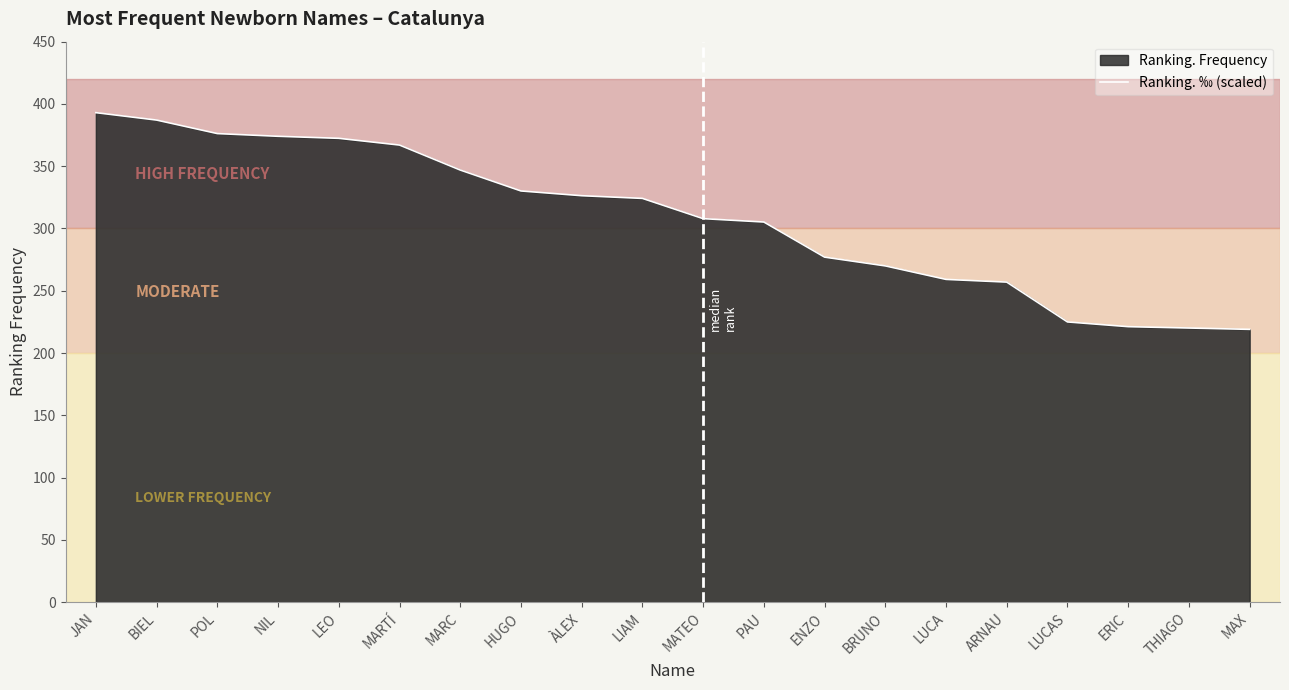

Rank the categories by value from highest to lowest.

JAN, BIEL, POL, NIL, LEO, MARTÍ, MARC, HUGO, ÀLEX, LIAM, MATEO, PAU, ENZO, BRUNO, LUCA, ARNAU, LUCAS, ERIC, THIAGO, MAX